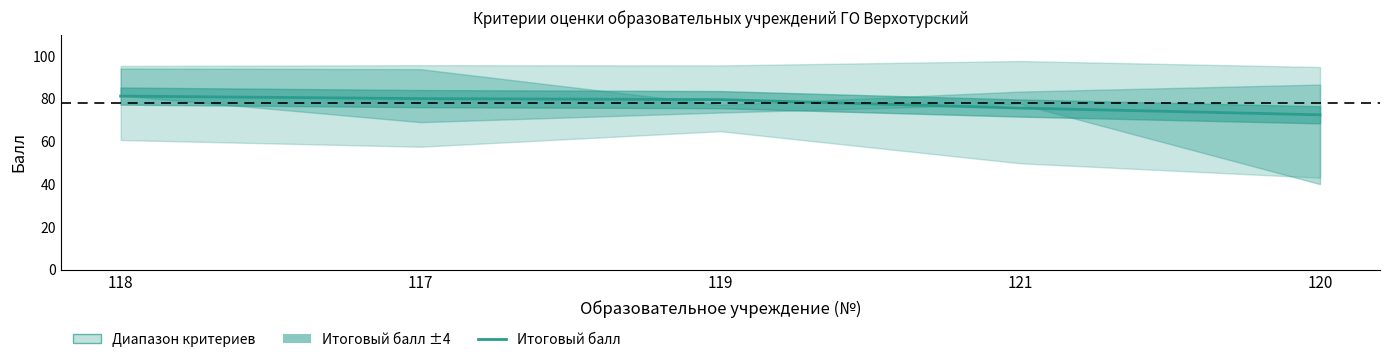

Which label corresponds to the smallest value in the chart?

120